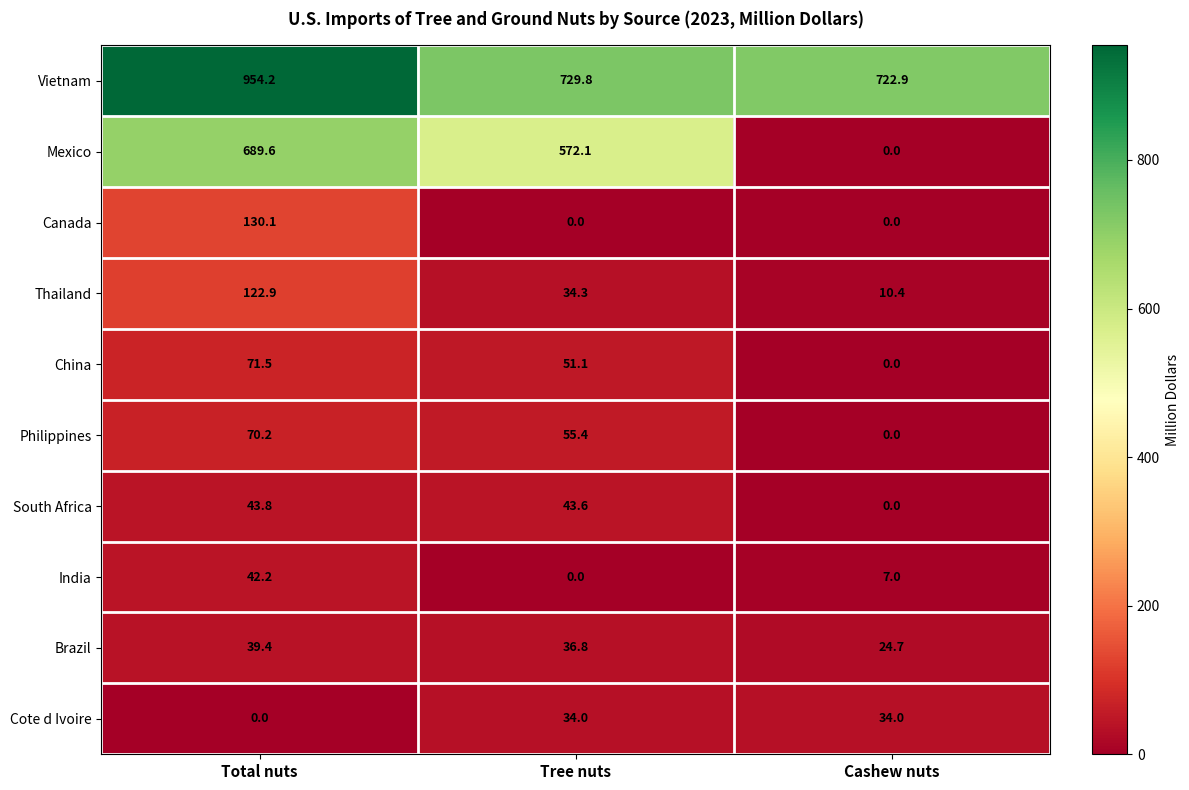

What is the total value across all series at Total nuts?

2163.9